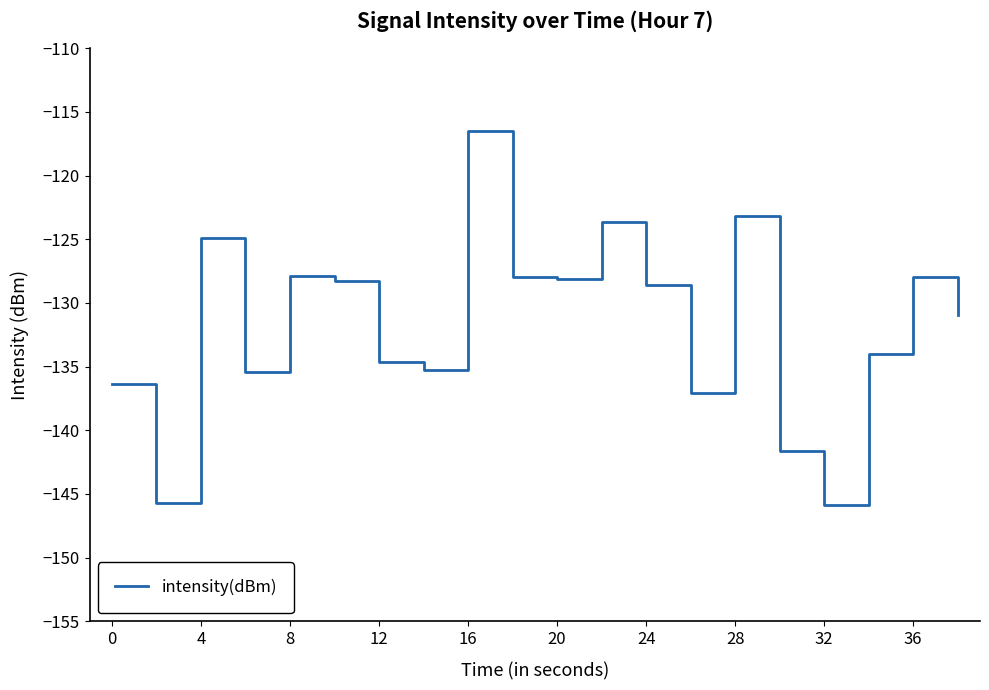

What is the greatest value displayed?

-116.5